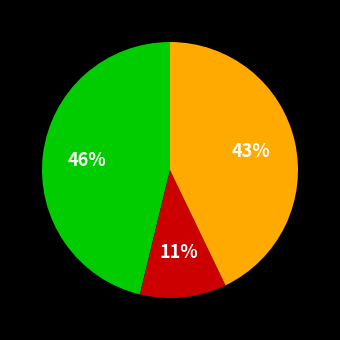

To the nearest percent, what is the average slice percentage?

33%